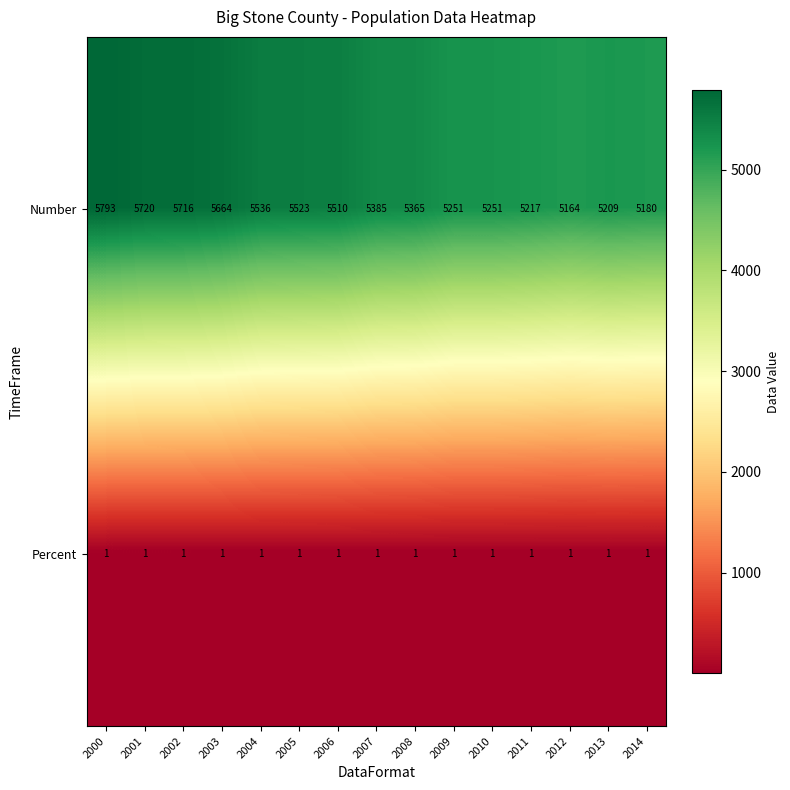

Reading right to left, what are all the values shown in this chart?

Number: 5180	5209	5164	5217	5251	5251	5365	5385	5510	5523	5536	5664	5716	5720	5793
Percent: 1	1	1	1	1	1	1	1	1	1	1	1	1	1	1